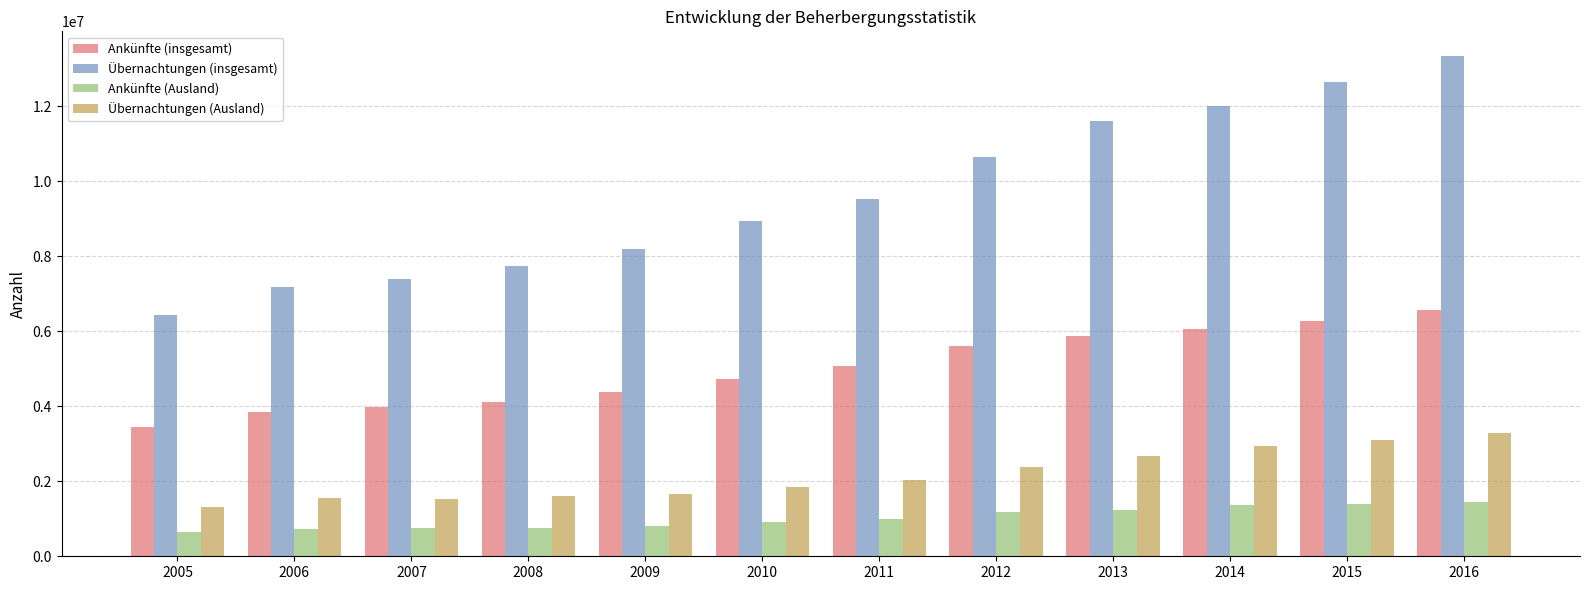

Which series changed the most between 2014 and 2016?

Übernachtungen (insgesamt)